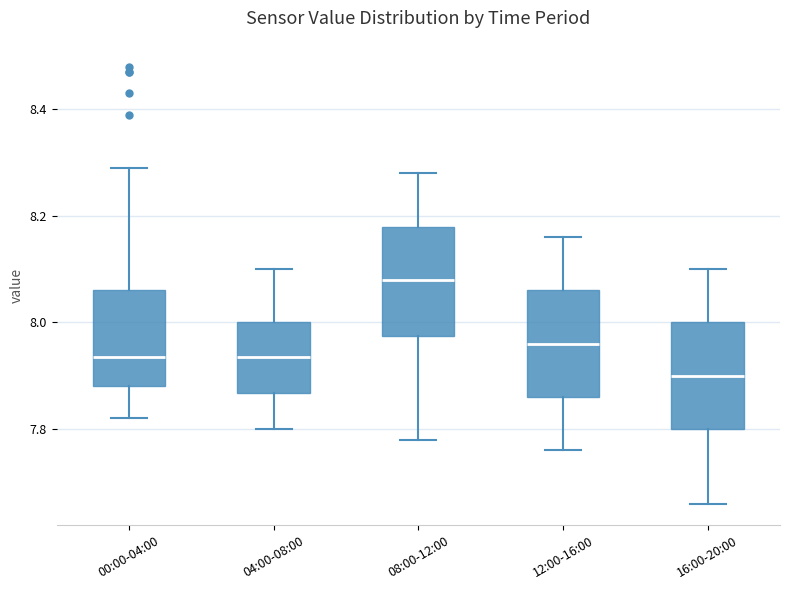

Reading left to right, read every box against the y-axis: the position of its median line, the range the box covers, and the ends of its whiskers. The values are not printed on the chart, so give them approximately, as read against the axis.

00:00-04:00: median 7.94, box 7.88 to 8.06, whiskers 7.82 to 8.30
04:00-08:00: median 7.94, box 7.86 to 8.00, whiskers 7.80 to 8.10
08:00-12:00: median 8.08, box 7.98 to 8.18, whiskers 7.78 to 8.28
12:00-16:00: median 7.96, box 7.86 to 8.06, whiskers 7.76 to 8.16
16:00-20:00: median 7.90, box 7.80 to 8.00, whiskers 7.66 to 8.10